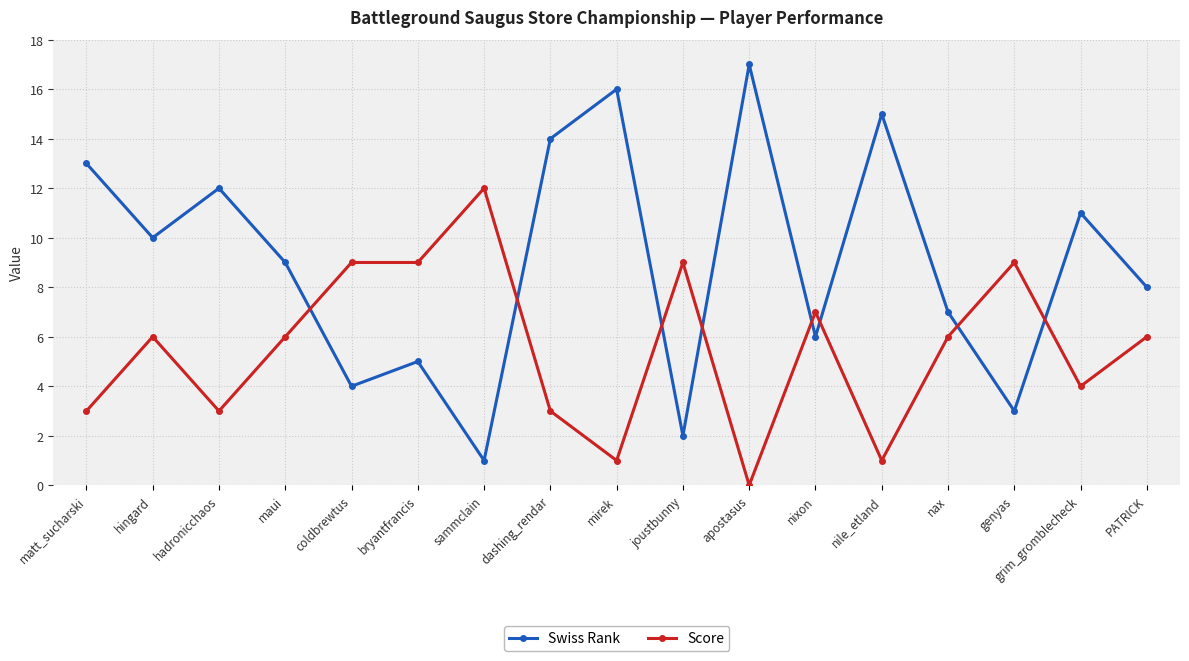

Rank the categories by Swiss Rank value from lowest to highest.

sammclain, joustbunny, genyas, coldbrewtus, bryantfrancis, nixon, nax, PATRICK, maui, hingard, grim_gromblecheck, hadronicchaos, matt_sucharski, dashing_rendar, nile_etland, mirek, apostasus